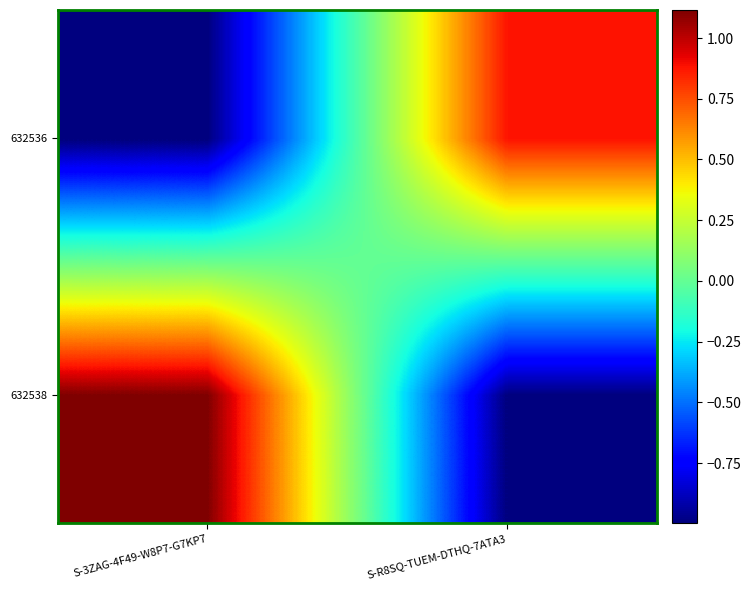

What is the spread (max minus min) of values at S-3ZAG-4F49-W8P7-G7KP7?

2.1